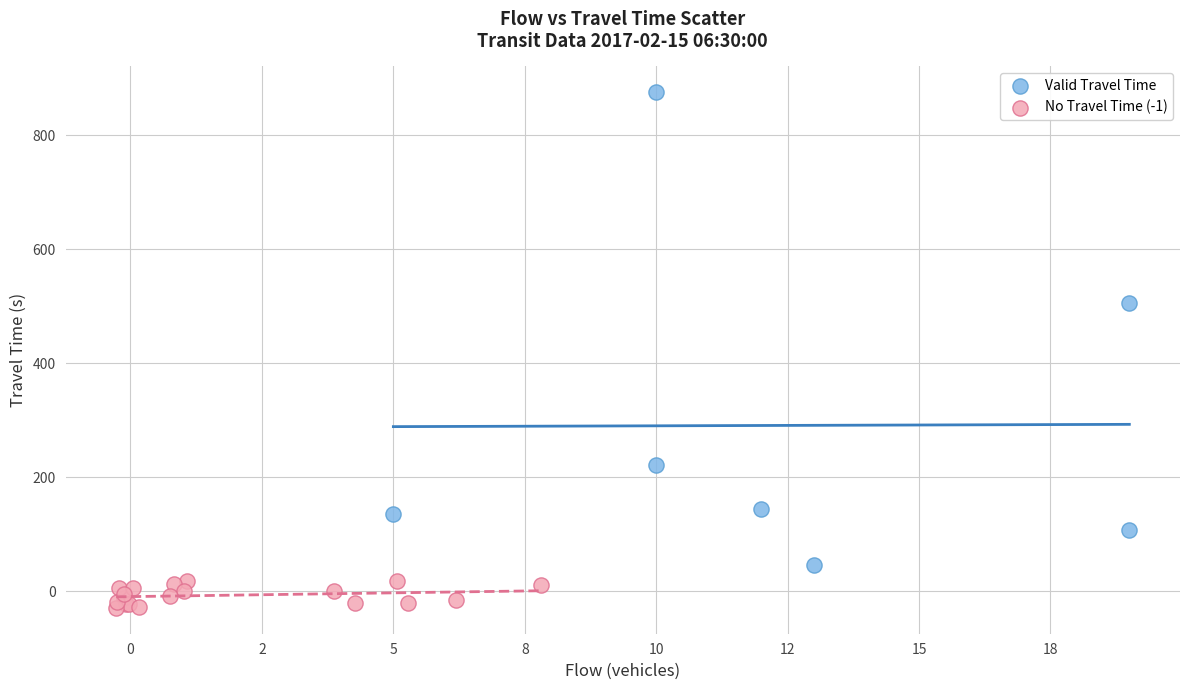

Which series contains the highest Y value?

Valid Travel Time